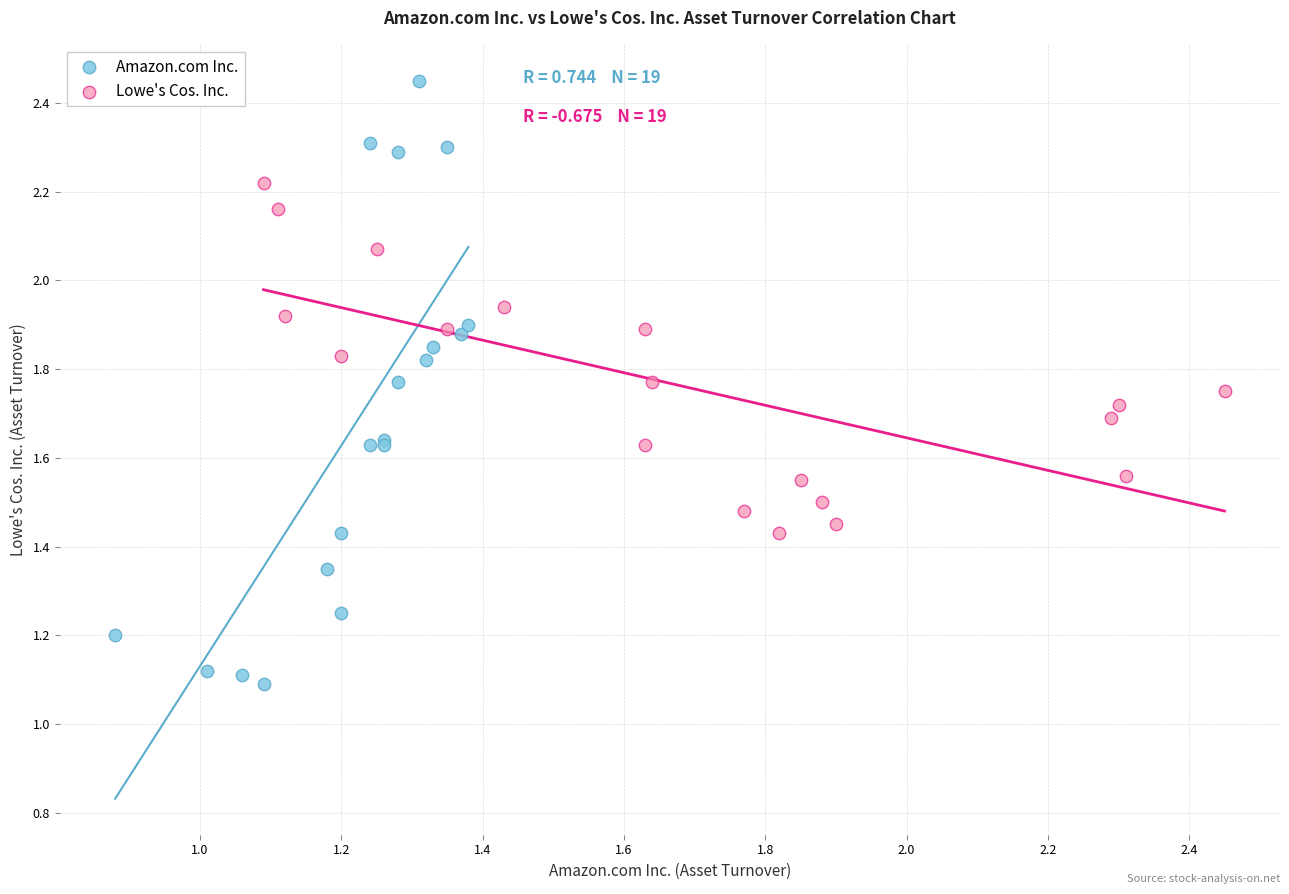

Which series reaches the maximum Y coordinate?

Amazon.com Inc.